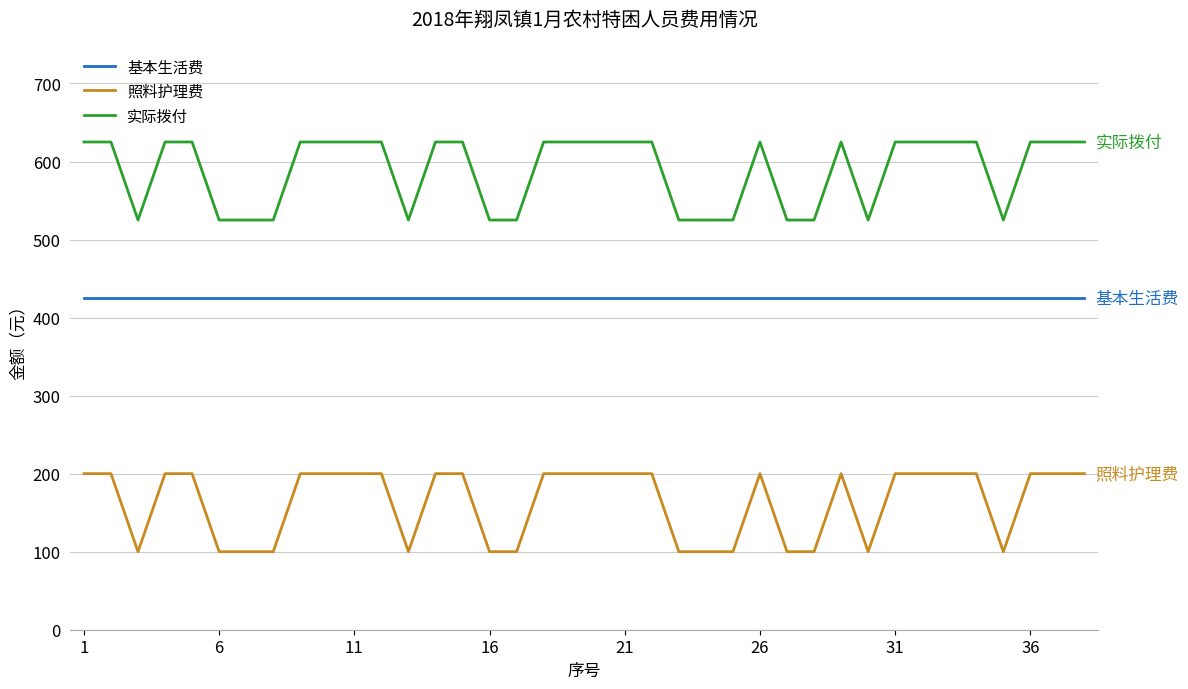

How many lines are shown in the chart?

3